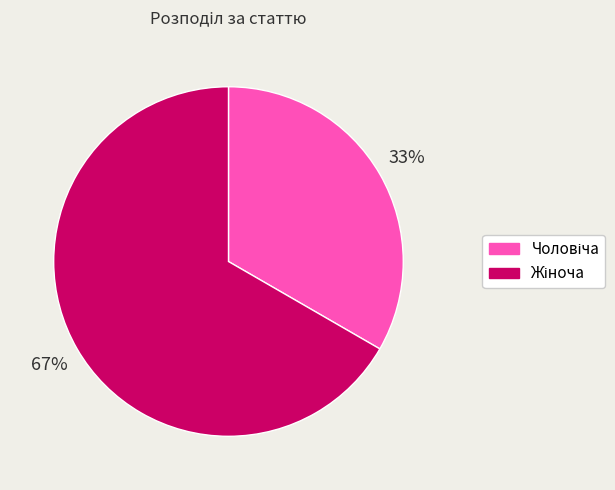

To the nearest percent, what is the average slice percentage?

50%